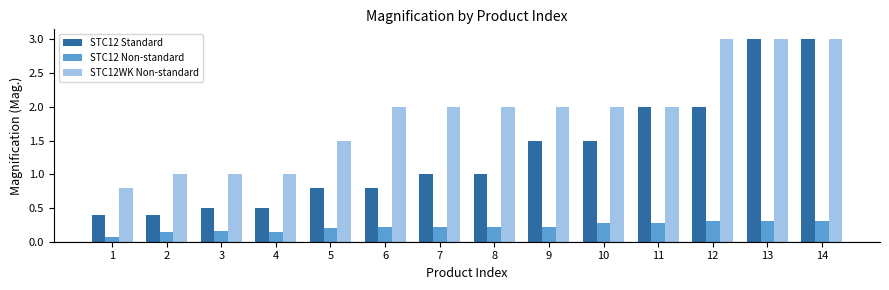

What is the total value across all series at 11?

4.3